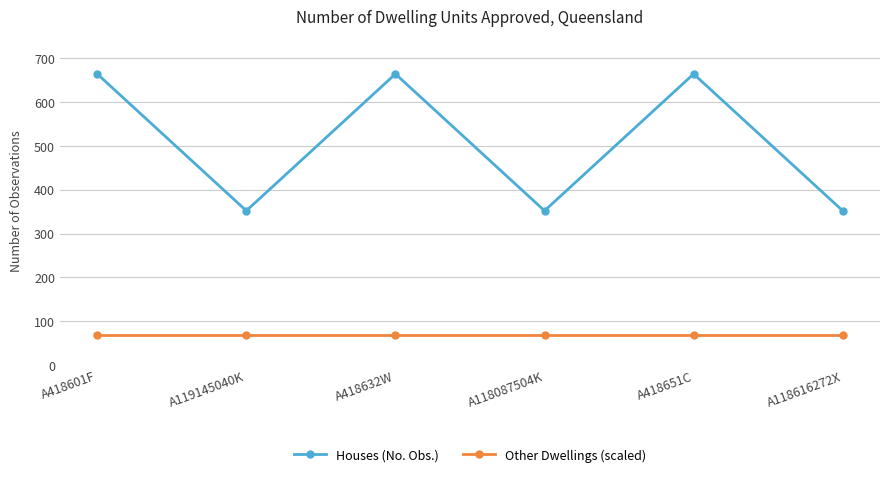

True or false: Other Dwellings (scaled) and Houses (No. Obs.) intersect in this chart.

False